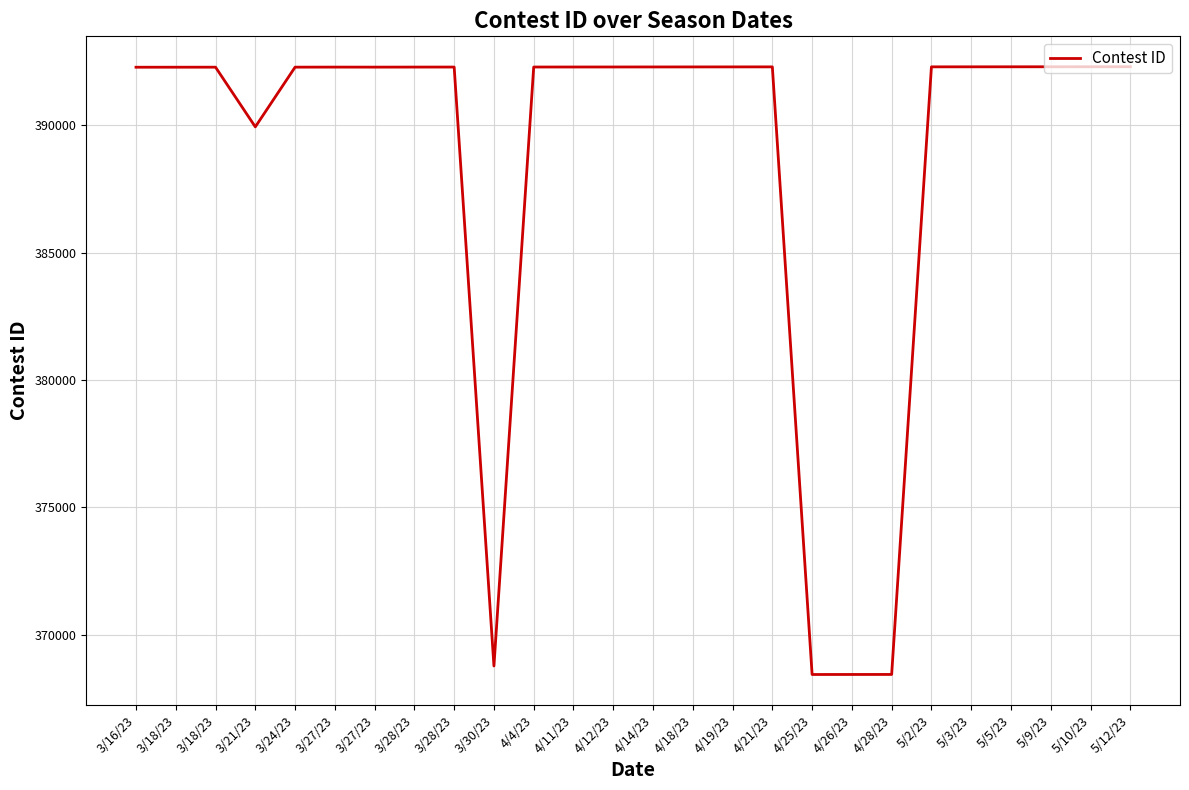

Between 4/11/23 and 5/5/23, which is larger?

5/5/23